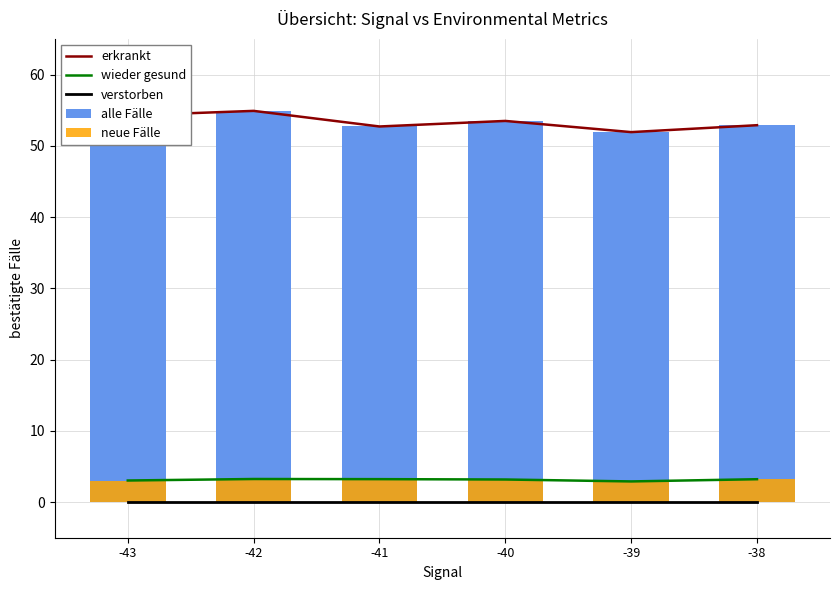

Where is alle Fälle nearest to the value 53?

-38